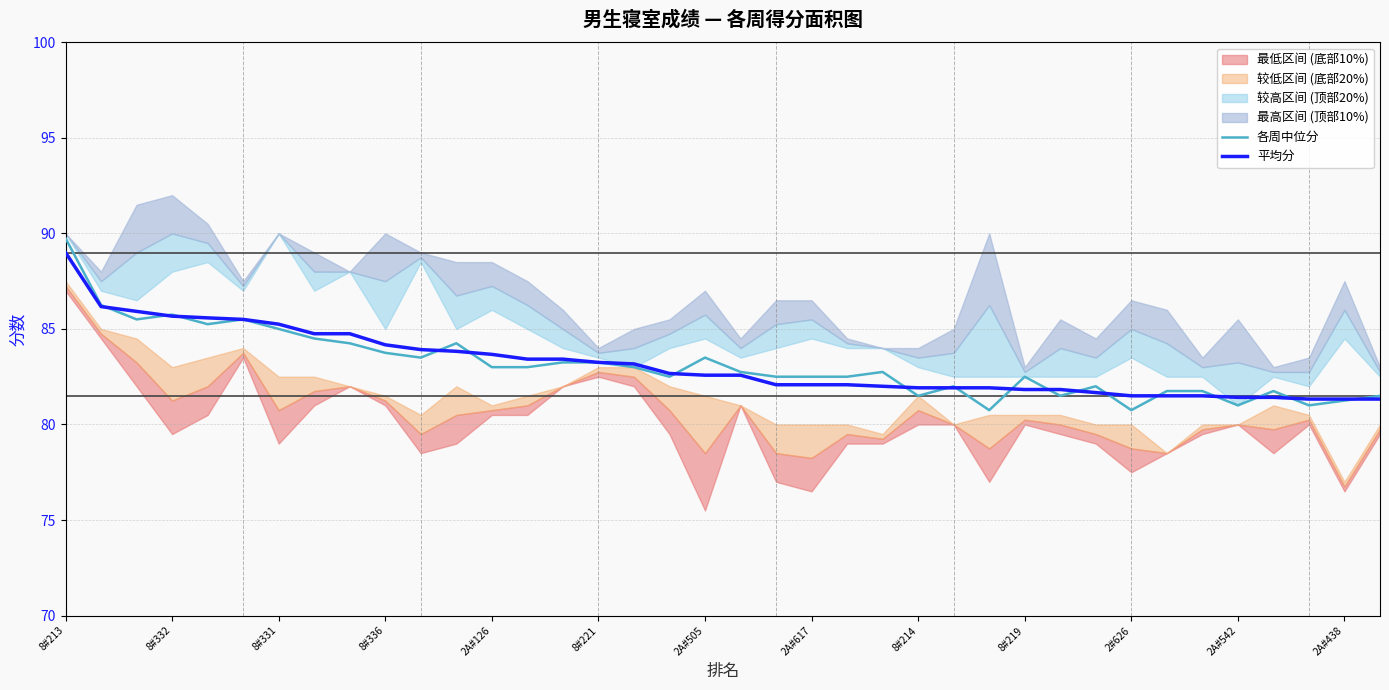

In 各周中位分, how many points are lower than both neighbors (excluding endpoints)?

10